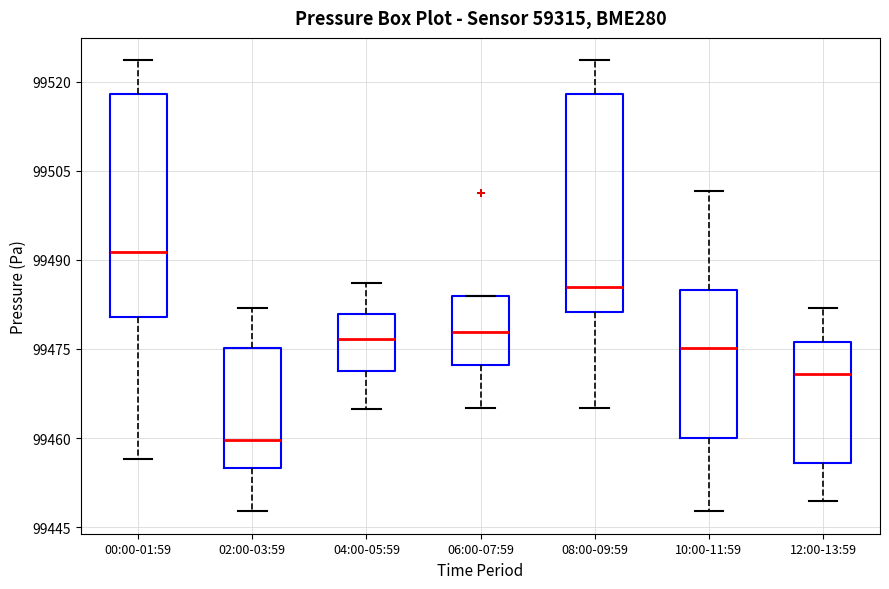

Where is the upper edge of the box for 12:00-13:59 on the y-axis? The values are not printed on the chart, so give them approximately, as read against the axis.

99476